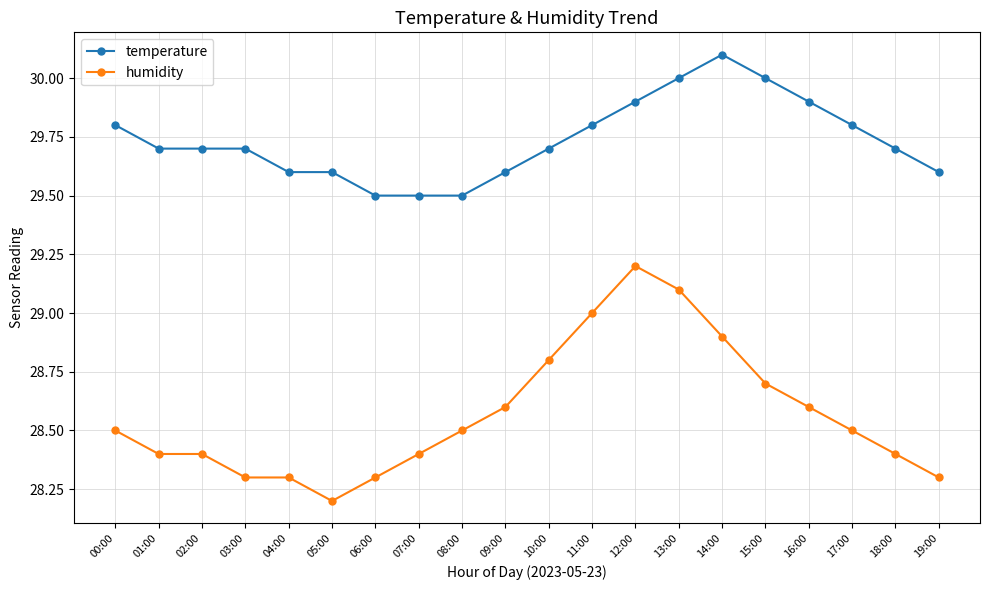

What value does the temperature series have at 12:00?

29.9